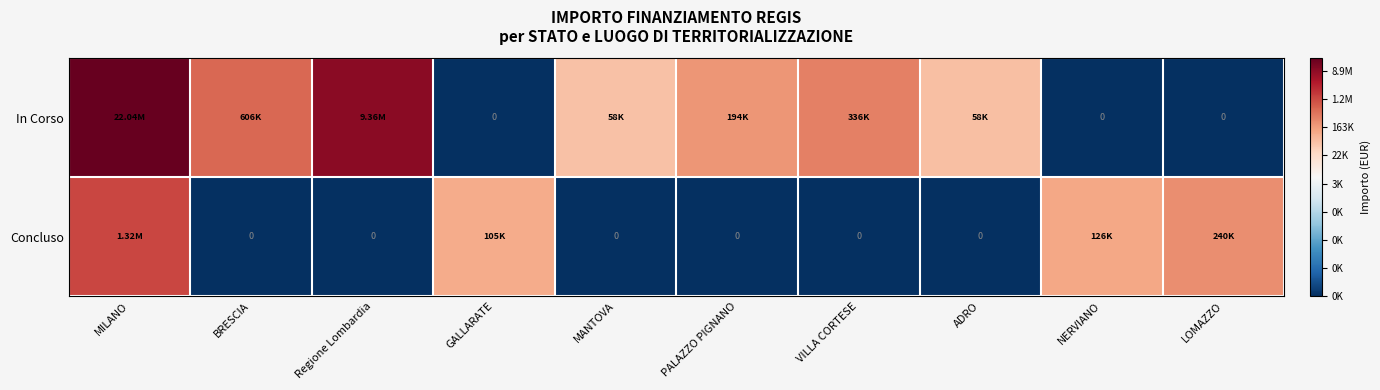

Which series has the widest spread of values?

In Corso